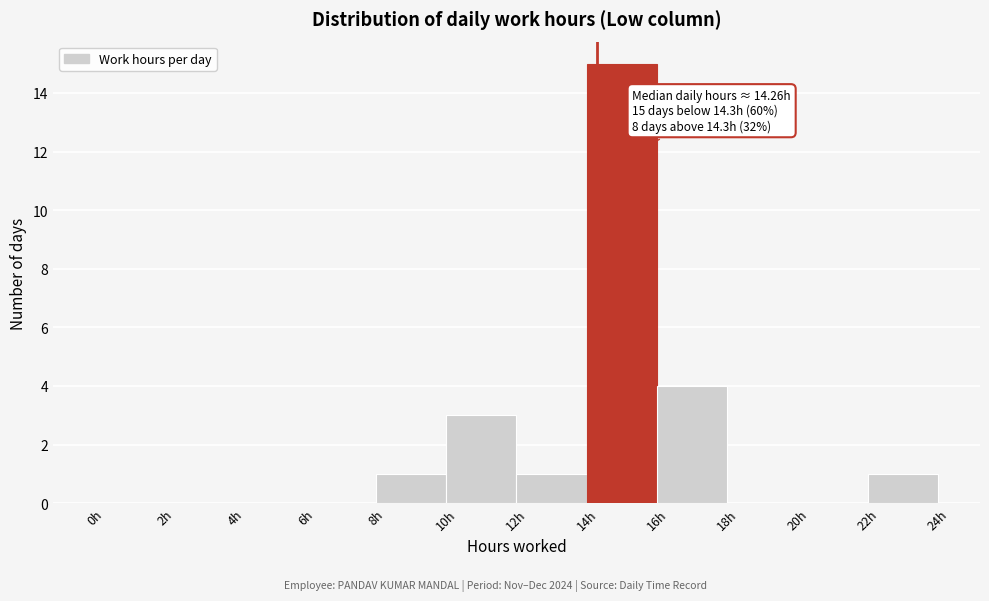

Which range on the x-axis has the tallest bar?

14 to 16